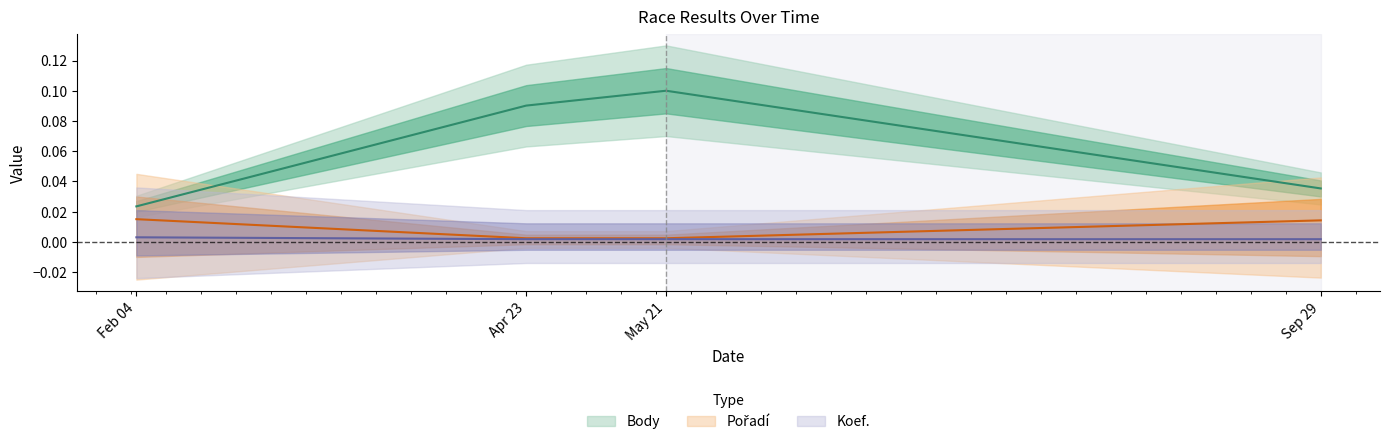

The value of Body at Feb 04 is 0.0. True or false?

True